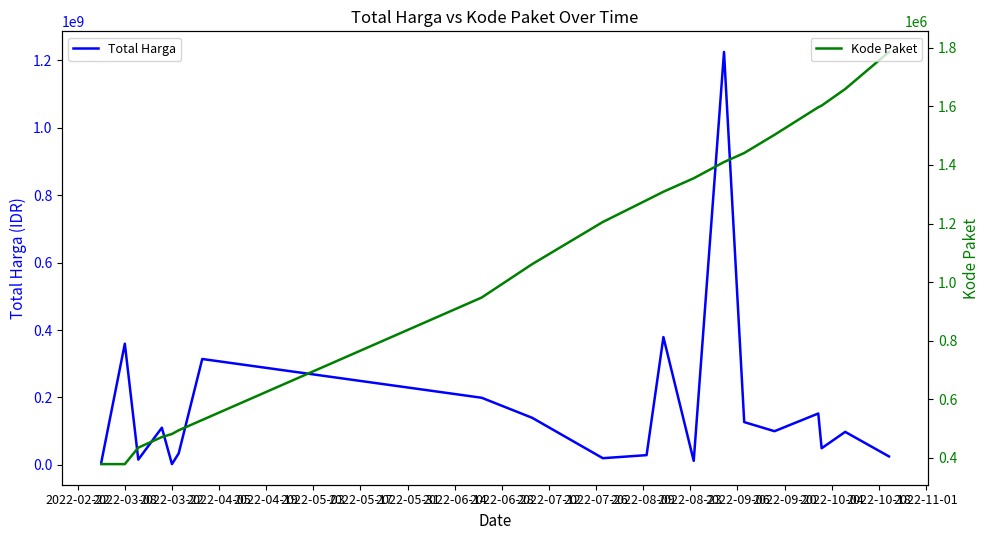

What is the average value of the Kode Paket series?

1066140